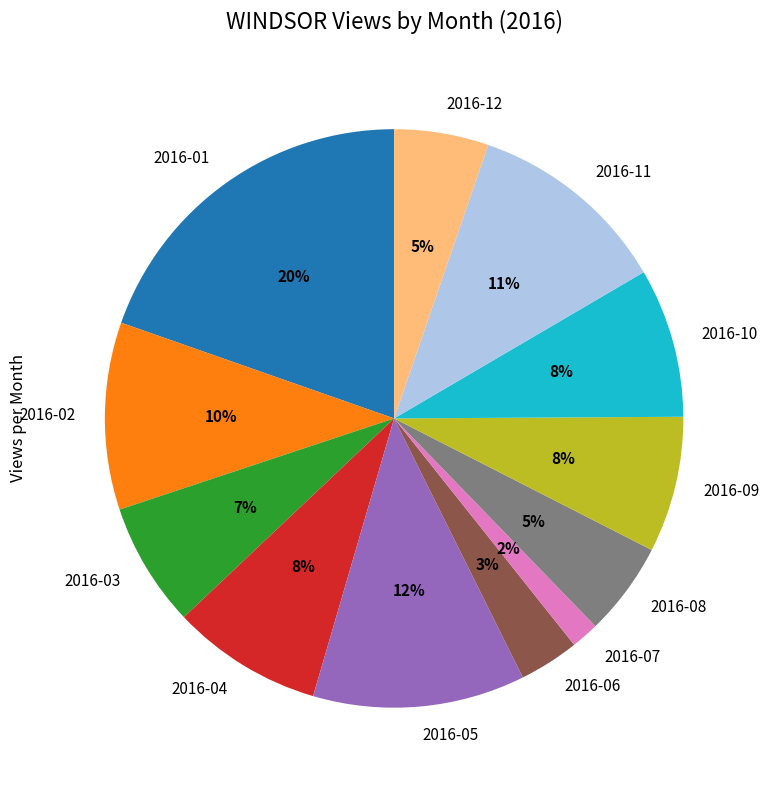

Combined, do 2016-01 and 2016-08 account for over 50%?

No